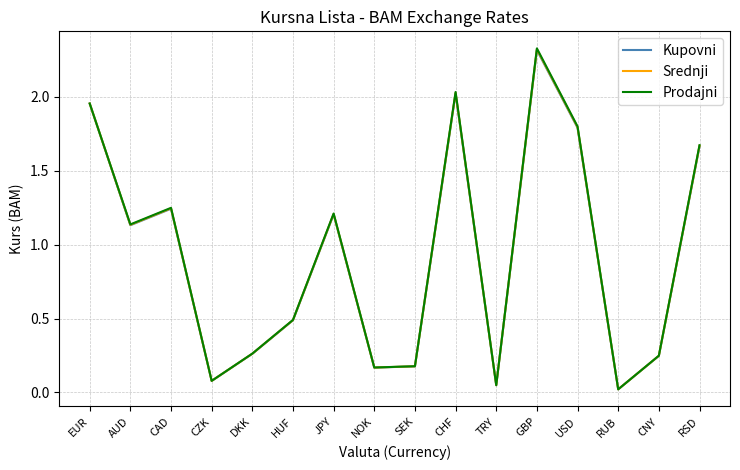

Where is Prodajni nearest to the value 1?

AUD